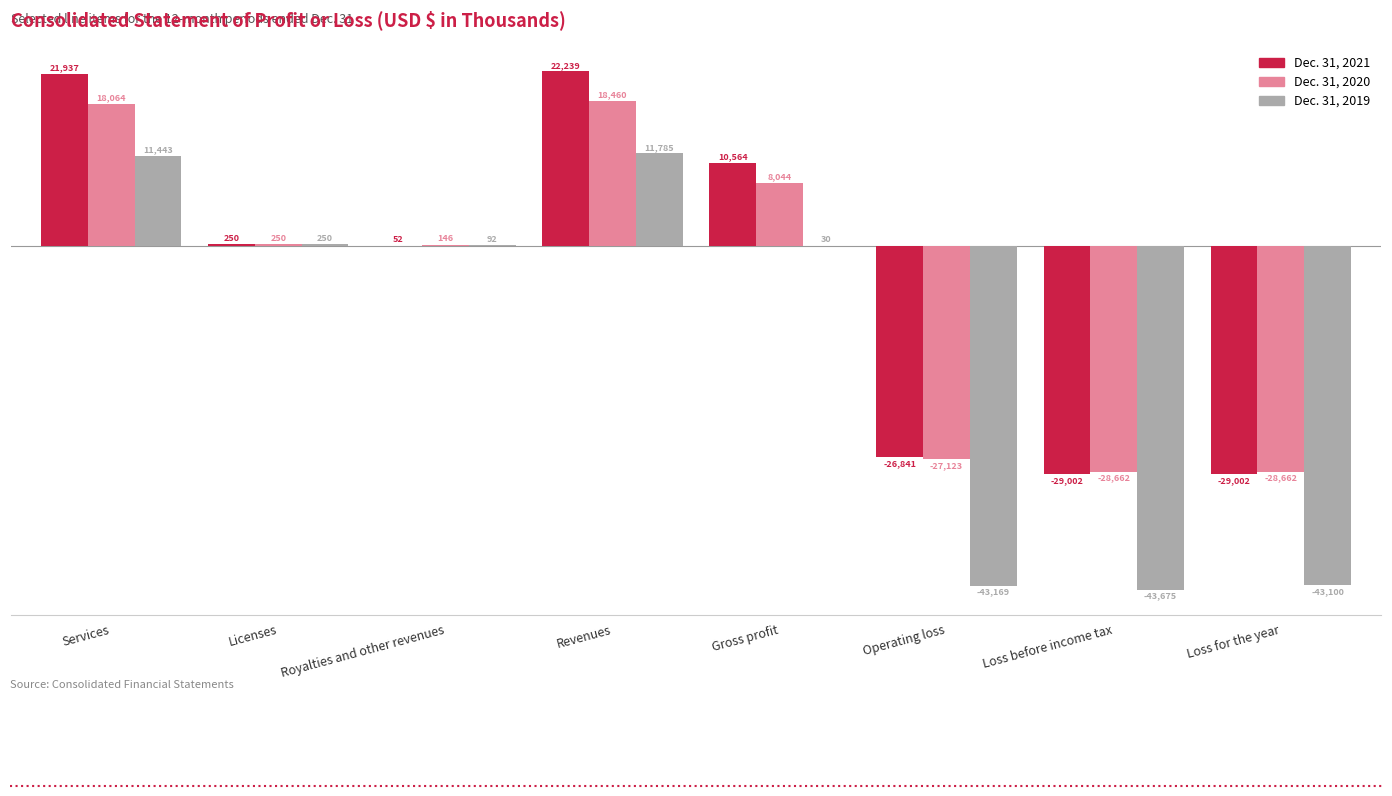

How many values in Dec. 31, 2020 are above zero?

5